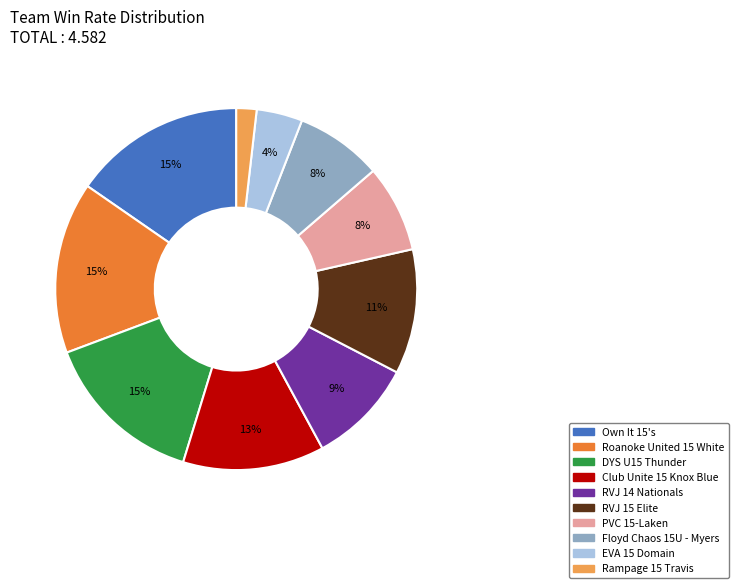

How many segments does this pie chart have?

10